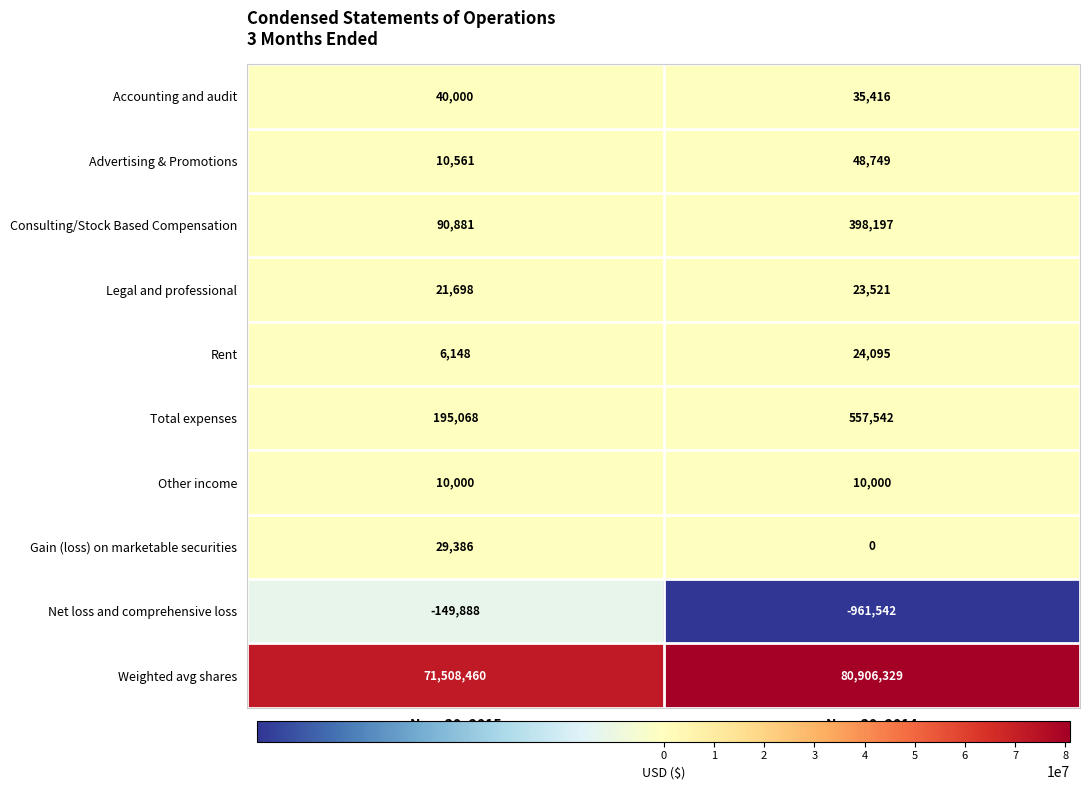

At how many categories does at least one series exceed 11769066?

2